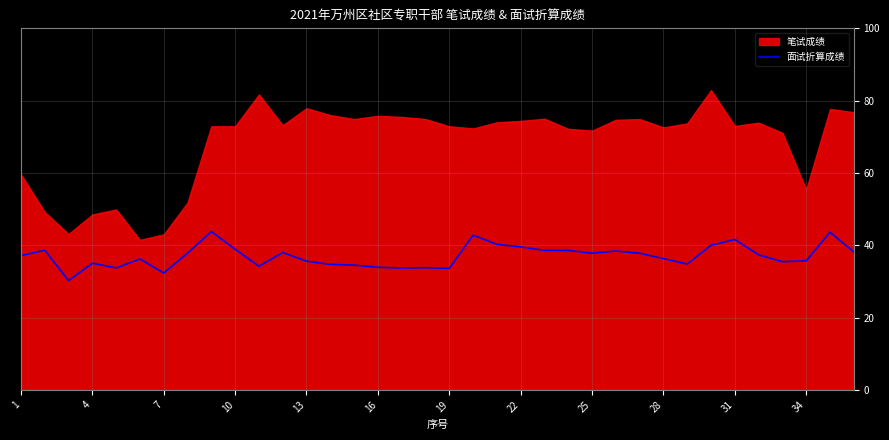

Is it true that 面试折算成绩 equals 9.4 at 4?

False